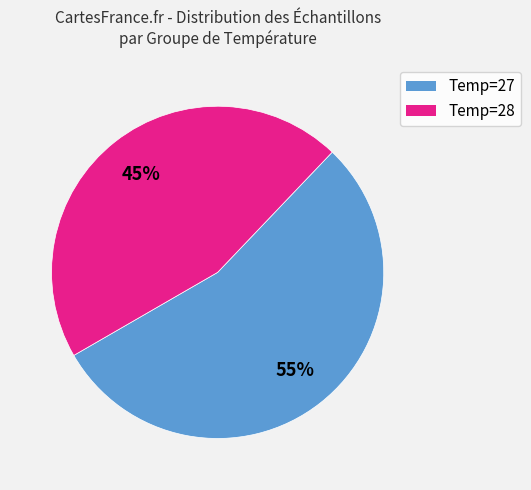

Does any single category account for the majority?

Yes